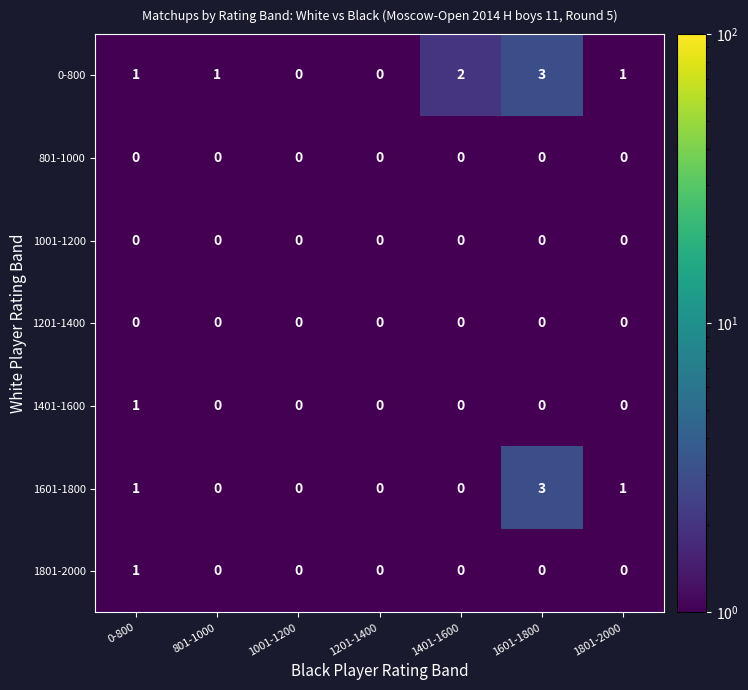

At which category is the sum across all series the highest?

1601-1800